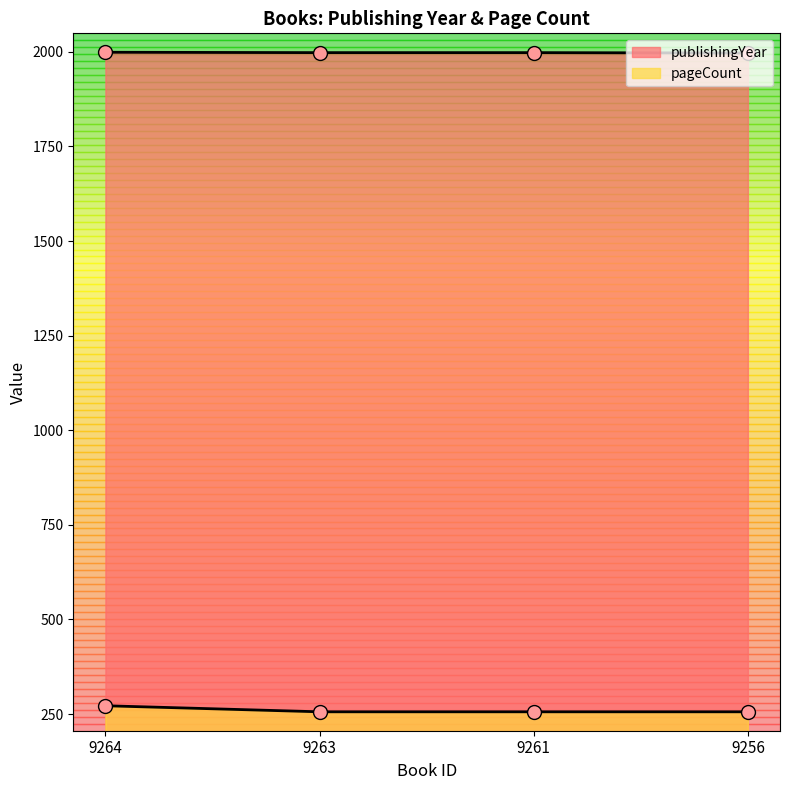

What is the total value across all series at 9256?

2253